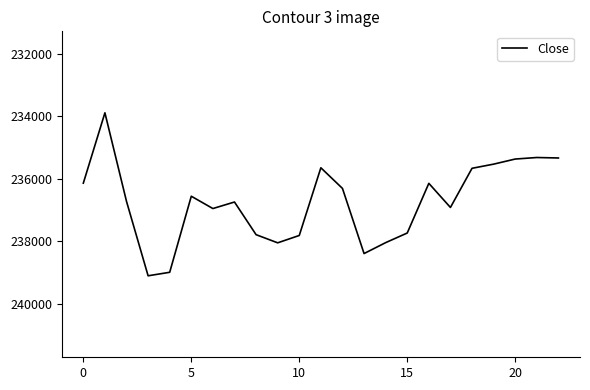

What is the smallest value displayed?

233891